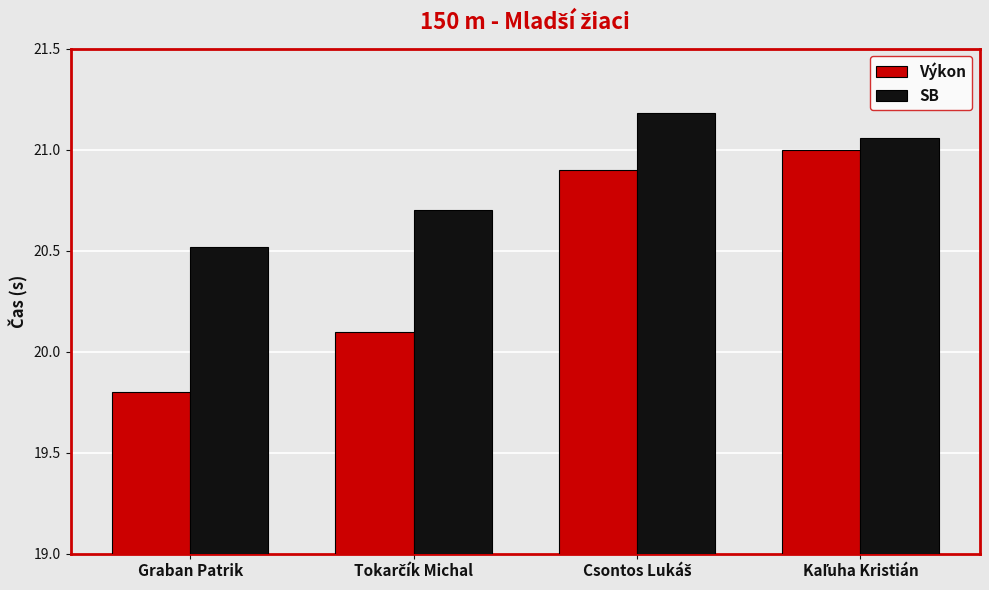

Which series has the largest total across all categories?

SB